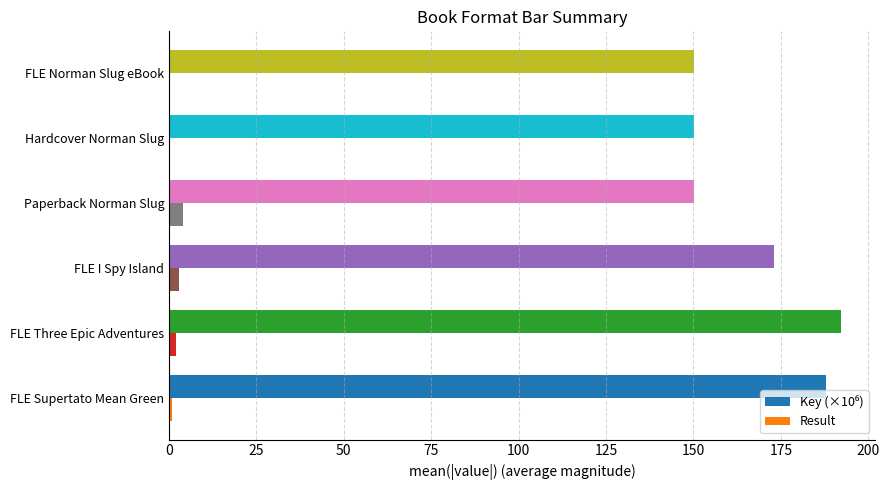

What is the maximum value shown in the chart?

192.3